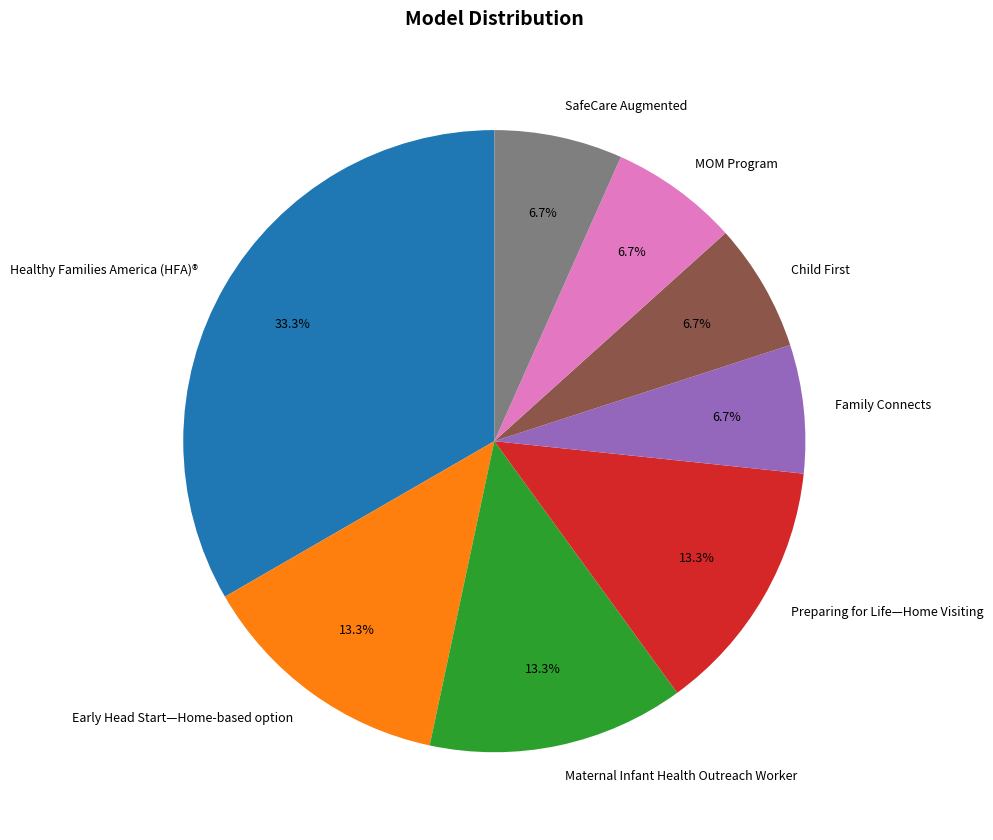

Do Maternal Infant Health Outreach Worker and Early Head Start—Home-based option together represent more than half of the pie?

No